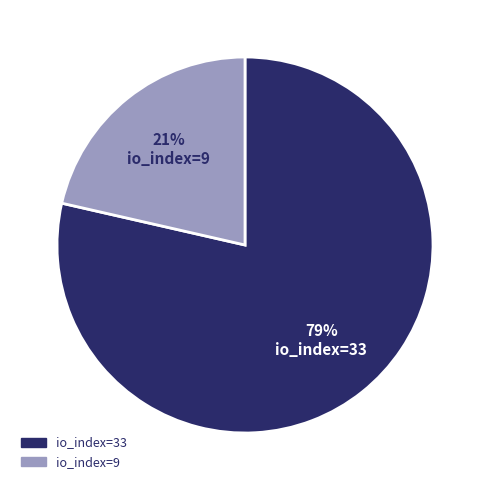

Is it true that io_index=33 is 79% of the pie?

True